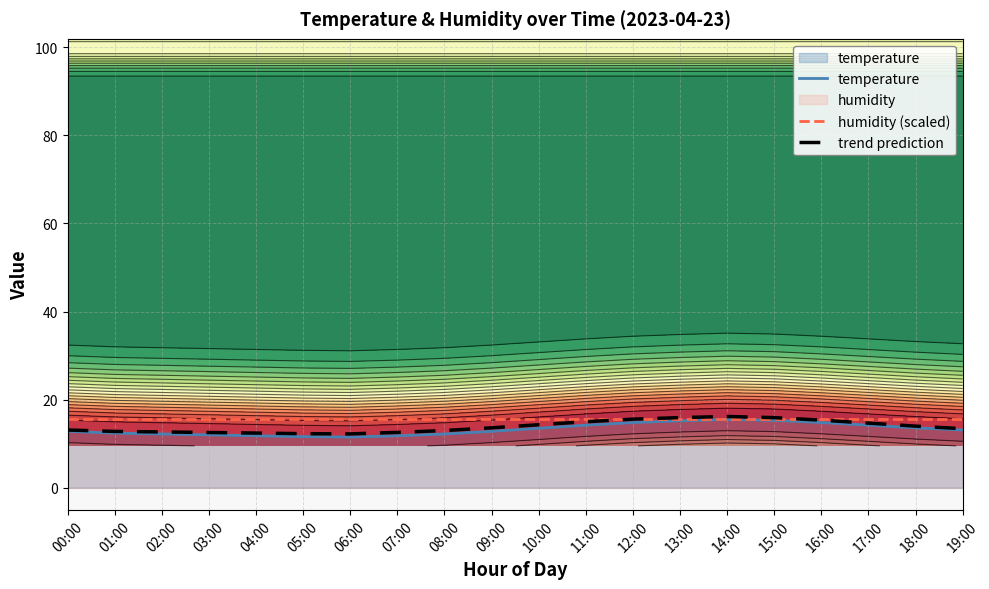

What is the label of the 9th point from the right?

11:00